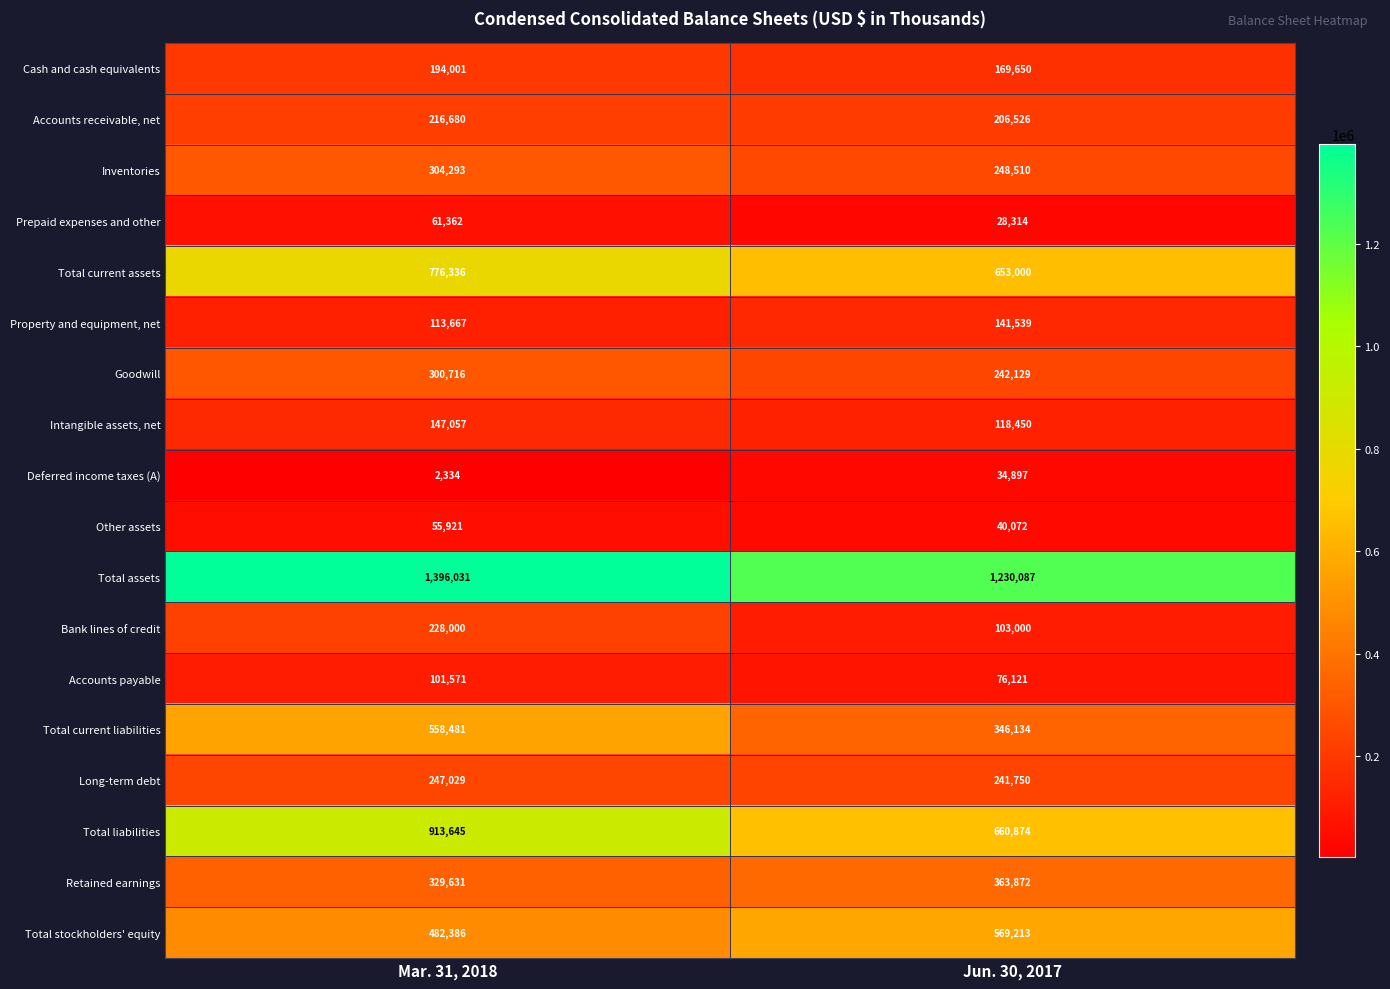

True or false: Intangible assets, net has a value of 85108 at Mar. 31, 2018.

False